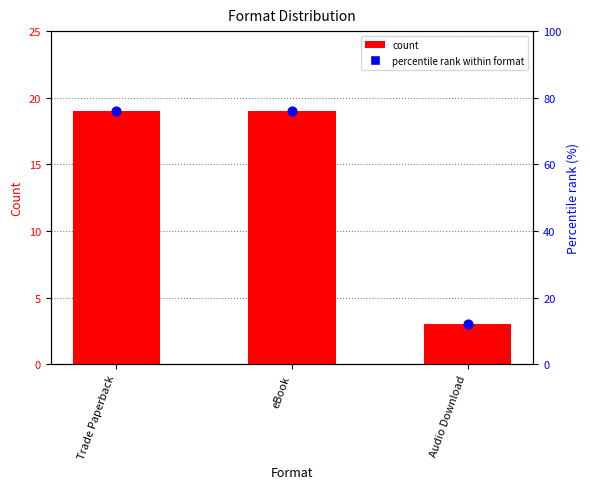

Which series has the largest total across all categories?

percentile rank within format